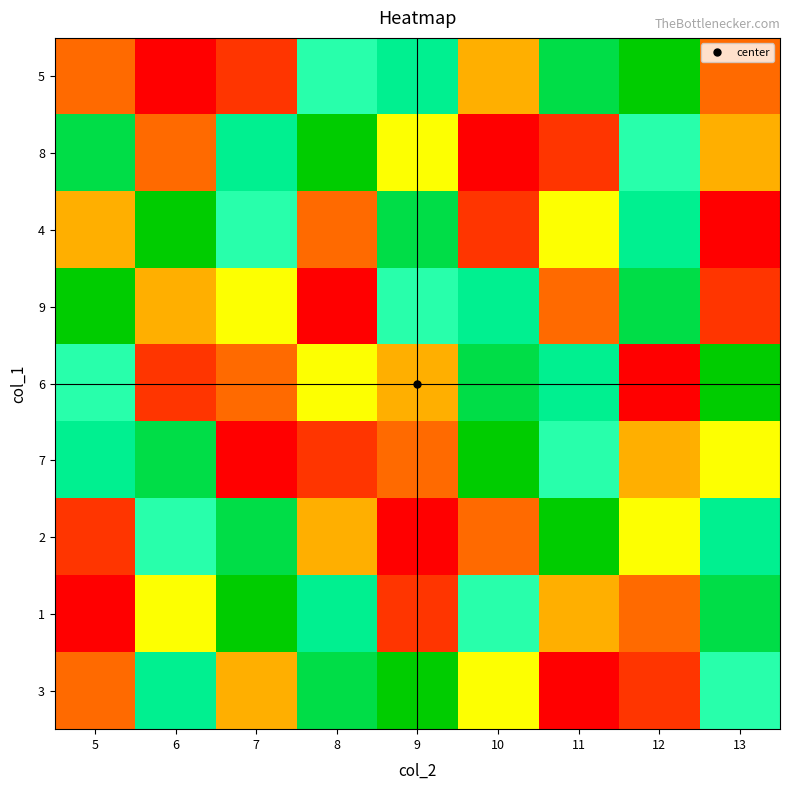

Reading left to right, transcribe all the data shown in this chart.

5: 5=3	6=1	7=2	8=6	9=7	10=4	11=8	12=9	13=3
8: 5=8	6=3	7=7	8=9	9=5	10=1	11=2	12=6	13=4
4: 5=4	6=9	7=6	8=3	9=8	10=2	11=5	12=7	13=1
9: 5=9	6=4	7=5	8=1	9=6	10=7	11=3	12=8	13=2
6: 5=6	6=2	7=3	8=5	9=4	10=8	11=7	12=1	13=9
7: 5=7	6=8	7=1	8=2	9=3	10=9	11=6	12=4	13=5
2: 5=2	6=6	7=8	8=4	9=1	10=3	11=9	12=5	13=7
1: 5=1	6=5	7=9	8=7	9=2	10=6	11=4	12=3	13=8
3: 5=3	6=7	7=4	8=8	9=9	10=5	11=1	12=2	13=6